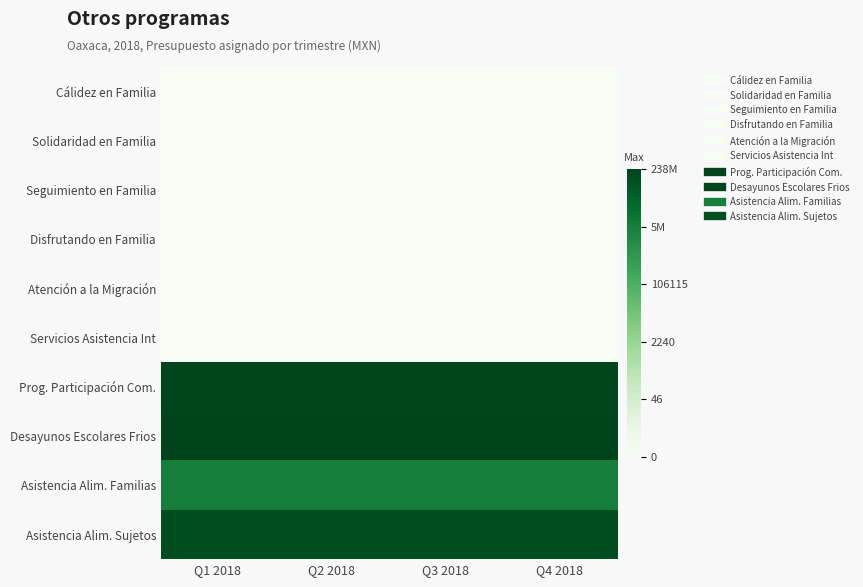

Between Q4 2018 and Q2 2018, which is larger?

Q4 2018